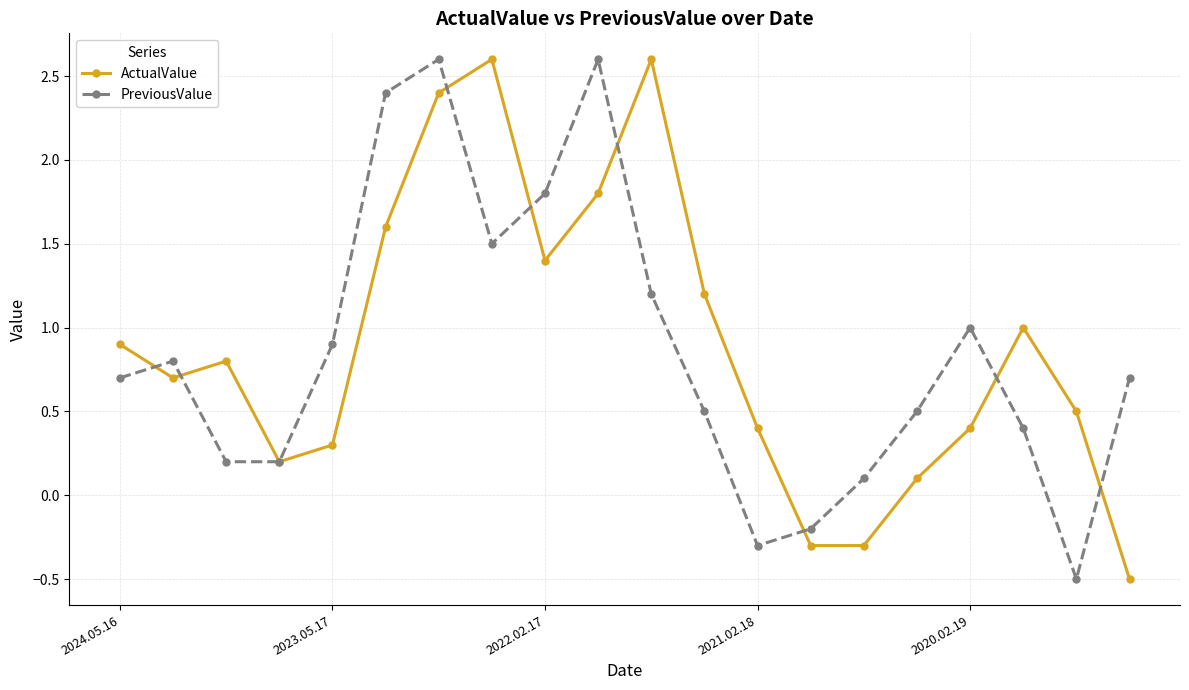

How many values in PreviousValue are above zero?

17